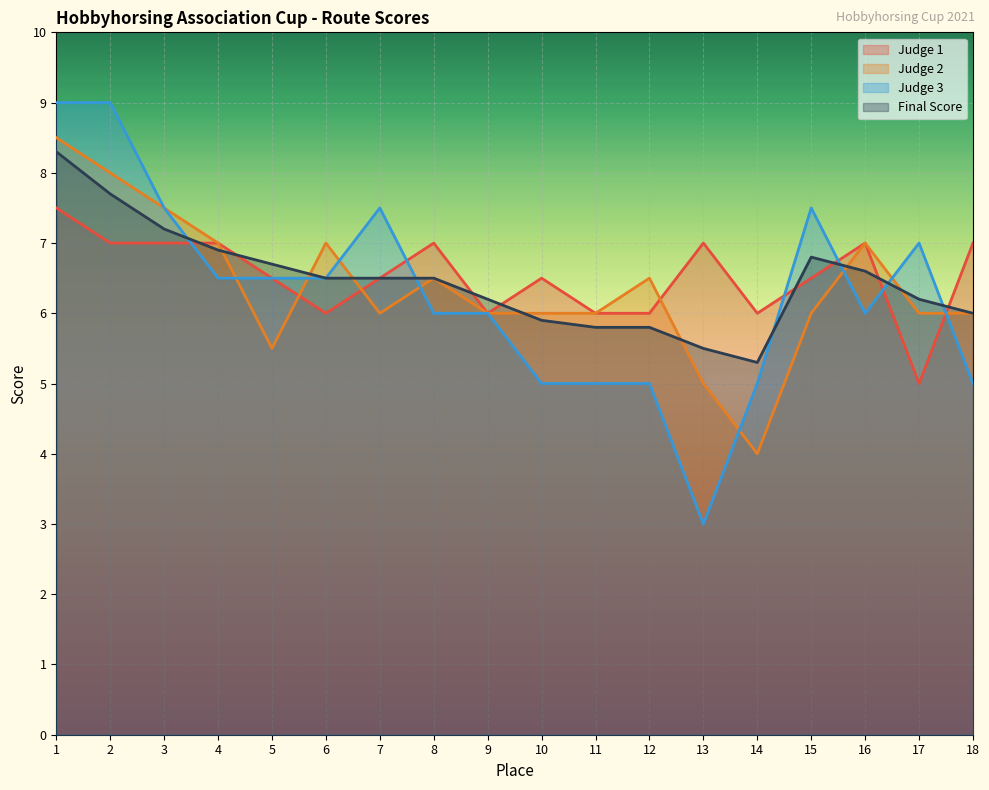

What is the value of the Final Score point at the 1st from the left?

8.3